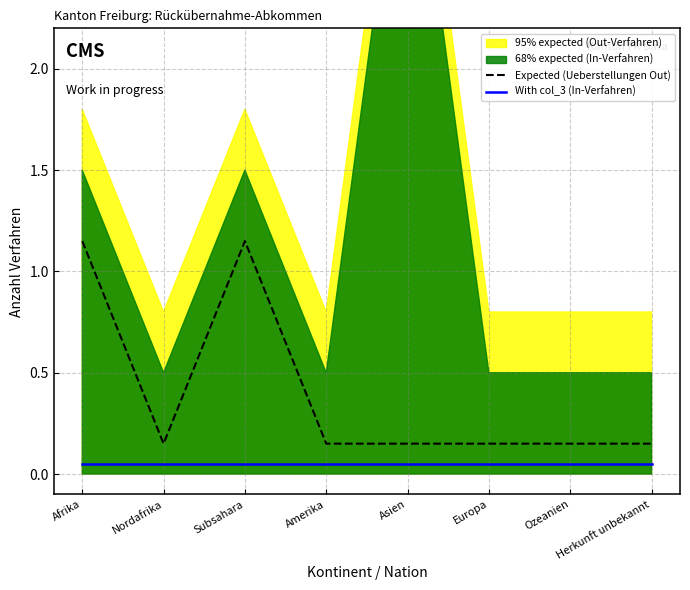

What is the average value of the Expected (Ueberstellungen Out) series?

0.4